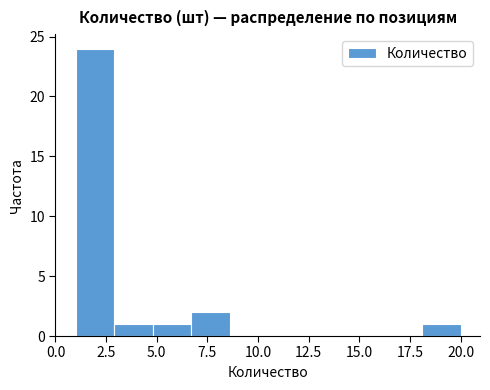

Around what value on the x-axis is the tallest bar? Give the approximate position of its centre, as read against the axis.

2.0